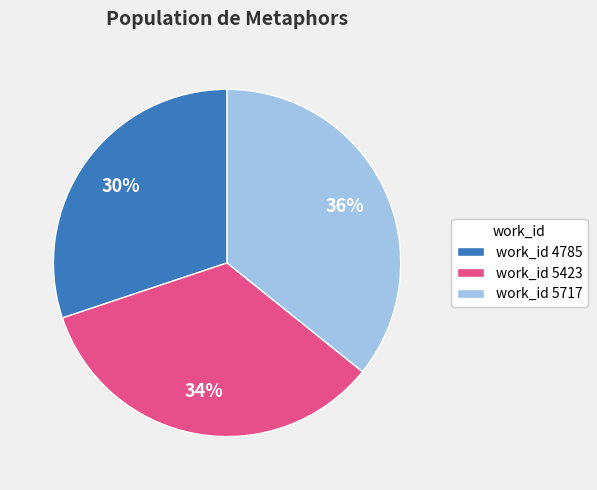

Does work_id 5717 account for over 50% of the chart?

No